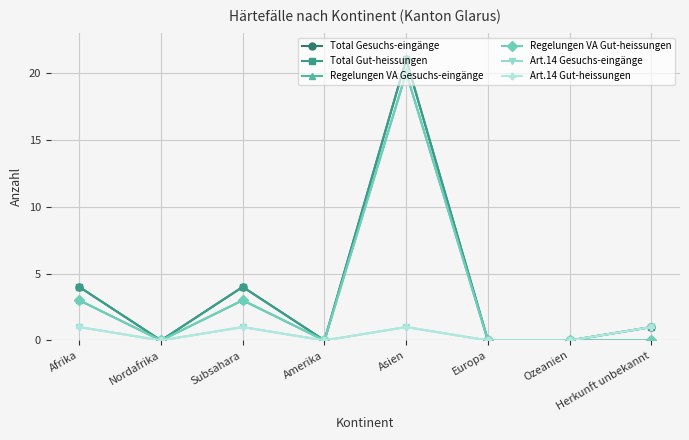

Does the chart have visible grid lines?

Yes